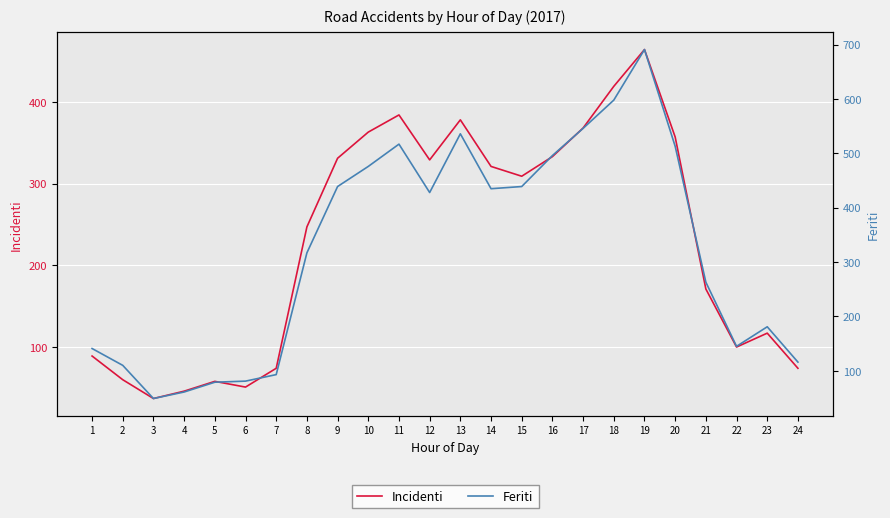

How many lines are shown in the chart?

2